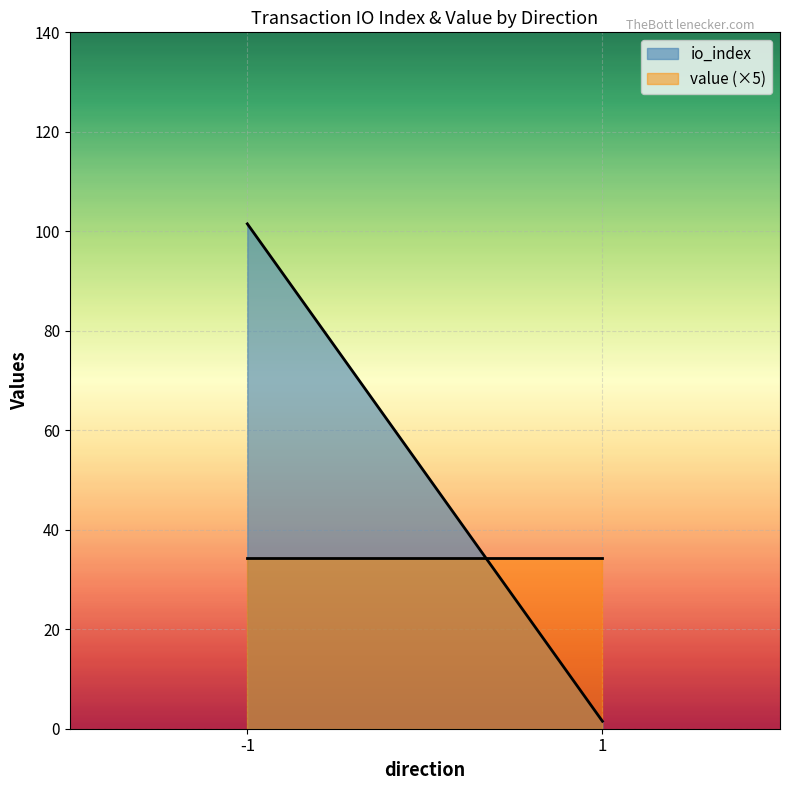

Which series has the largest total across all categories?

io_index